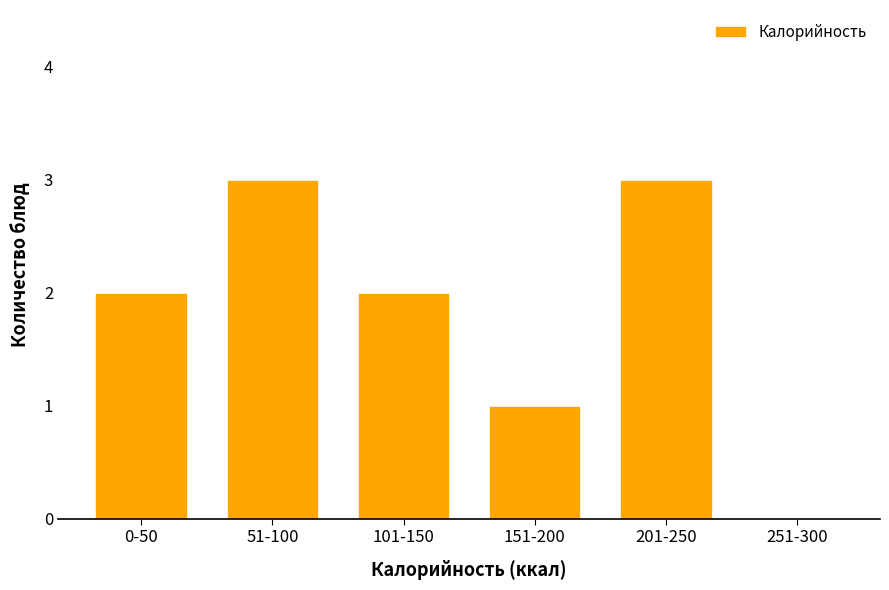

Reading left to right, transcribe all the data shown in this chart.

0-50=2	51-100=3	101-150=2	151-200=1	201-250=3	251-300=0